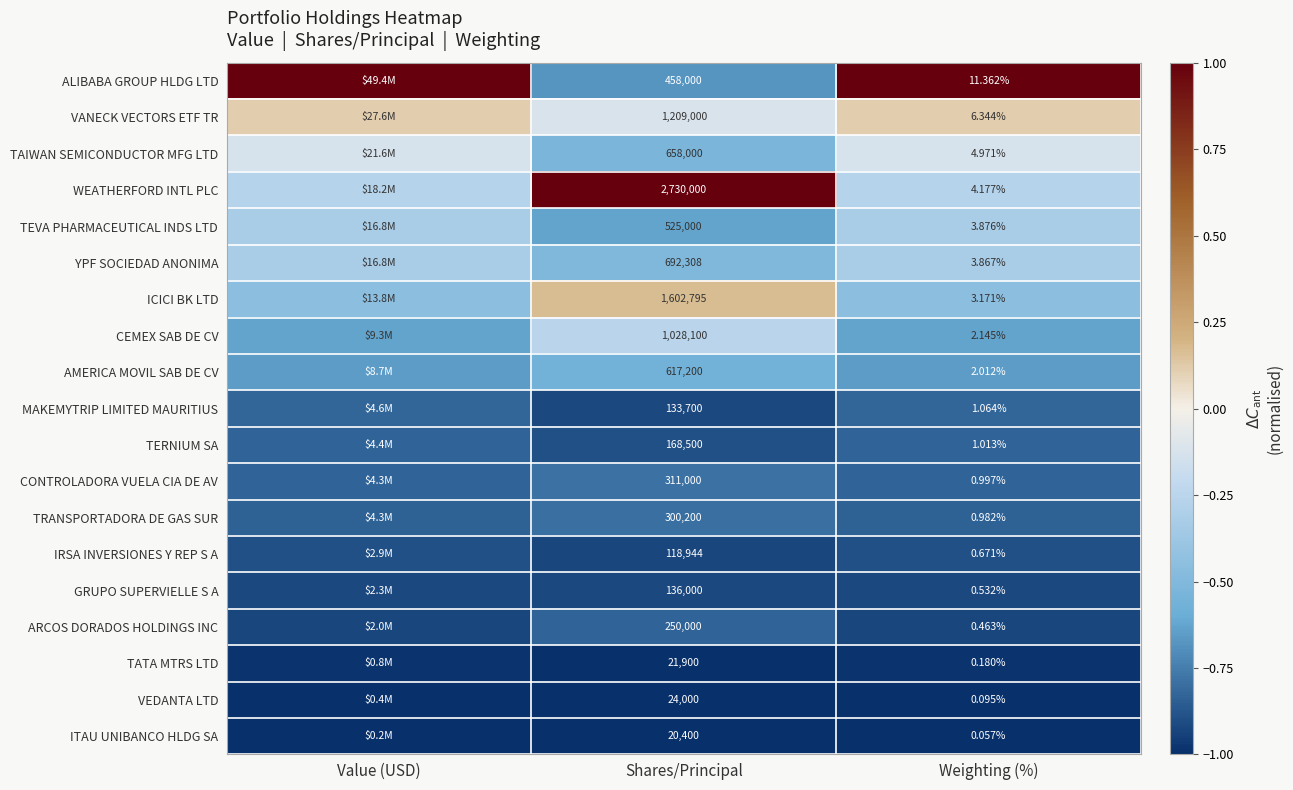

What is the total value across all series at Weighting (%)?

48.0